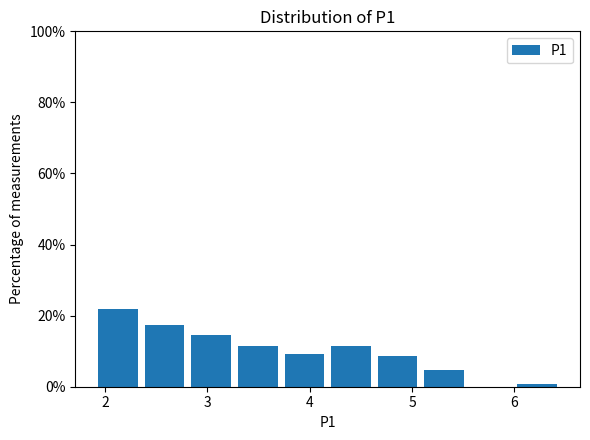

Over which range of the x-axis is the bar tallest?

1.9 to 2.4